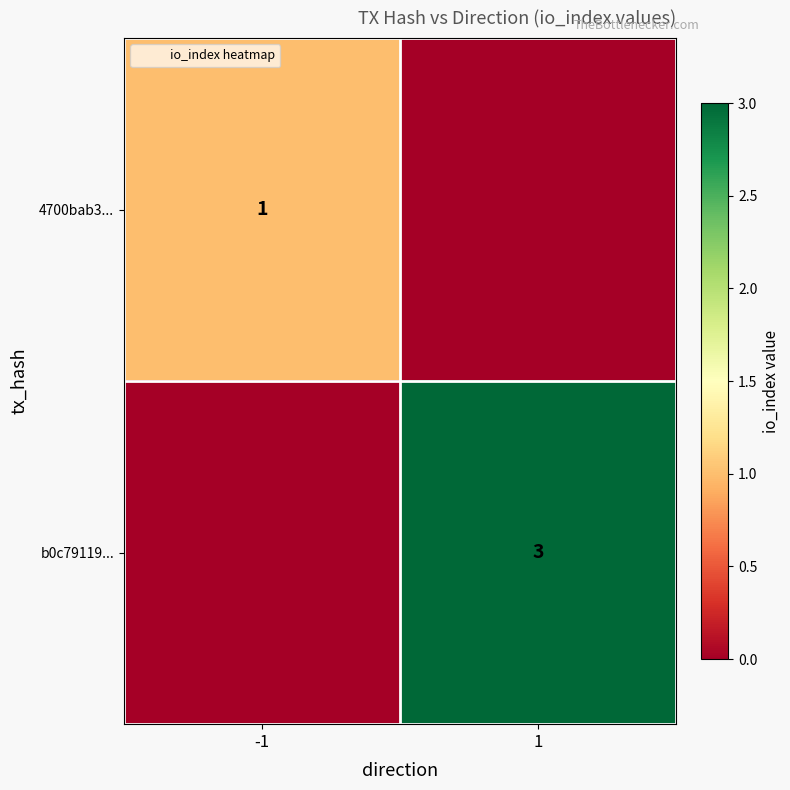

True or false: 4700bab3... has a value of 0 at -1.

False